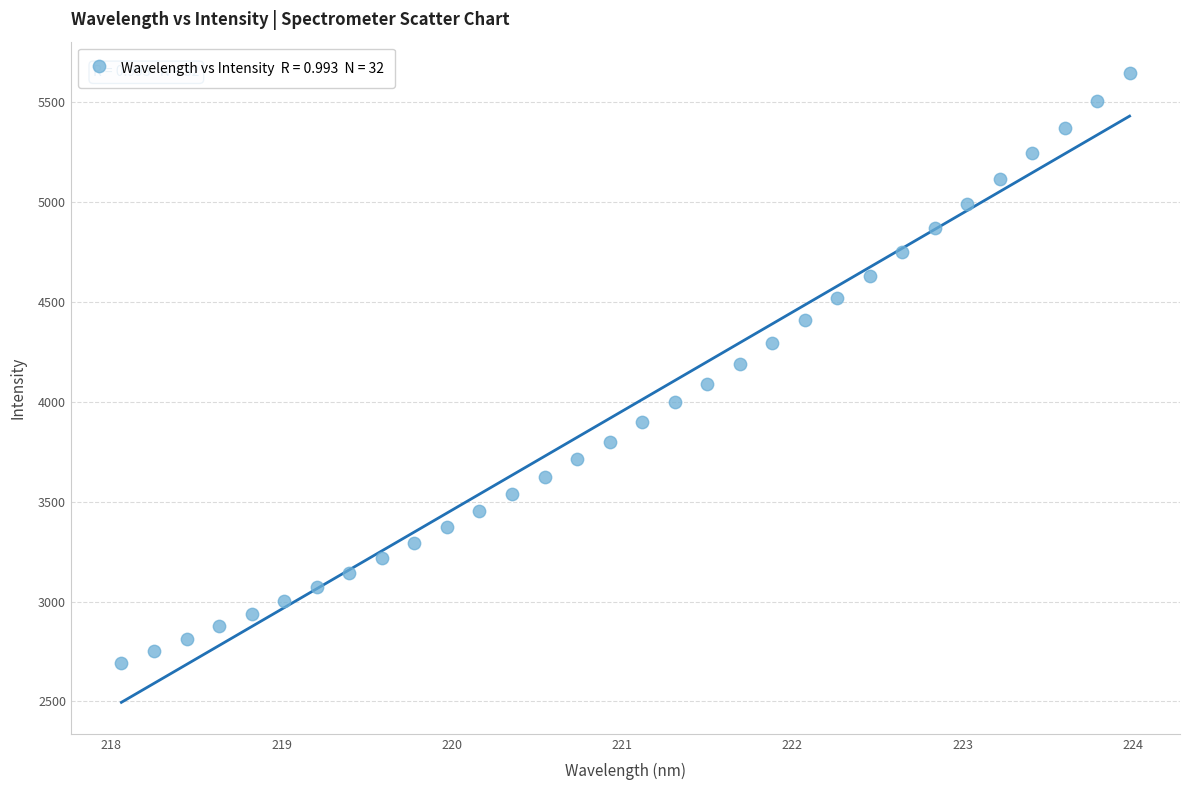

What is the range of X values (max minus min)?

5.9